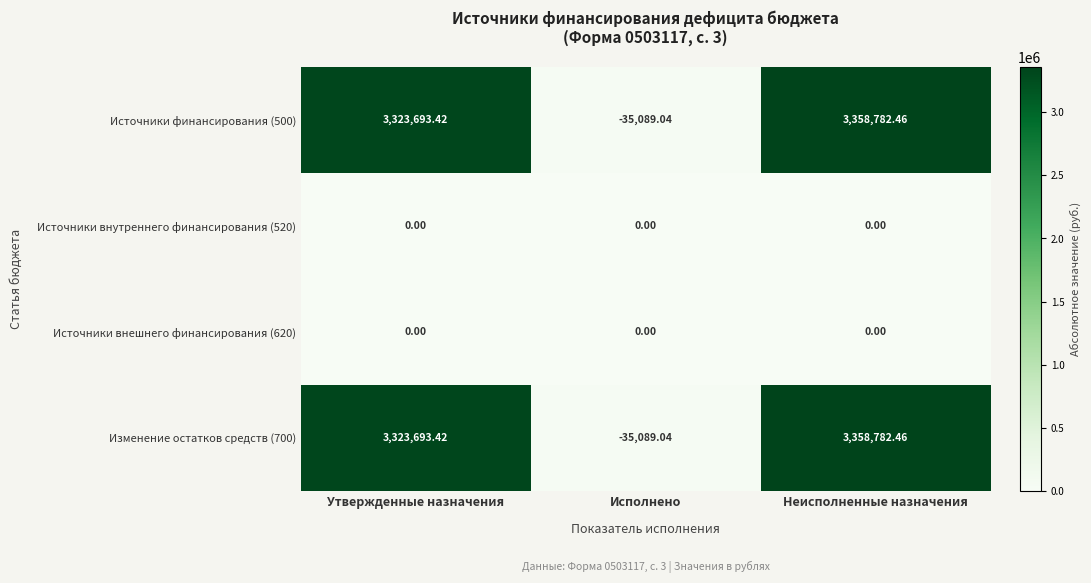

At which label is Изменение остатков средств (700) closest to 1661846?

Утвержденные назначения